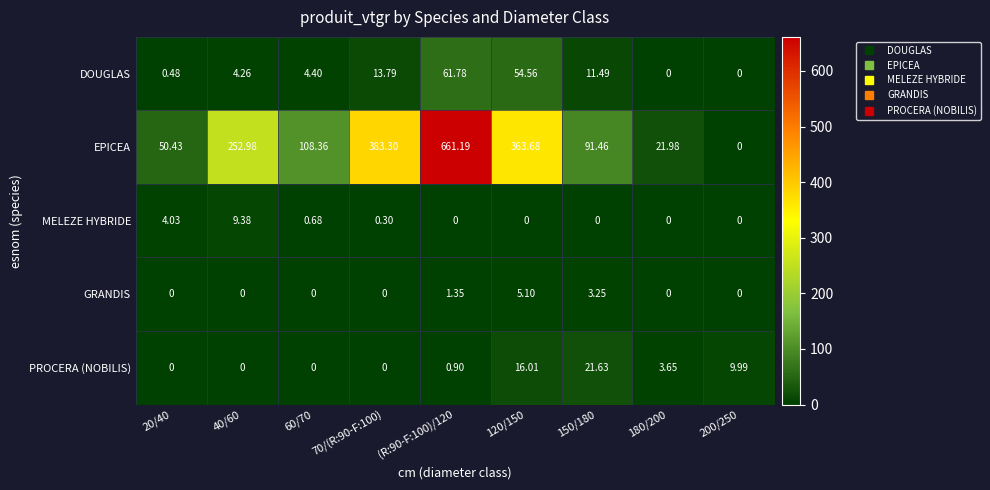

Which series changed the most between (R:90-F:100)/120 and 150/180?

EPICEA